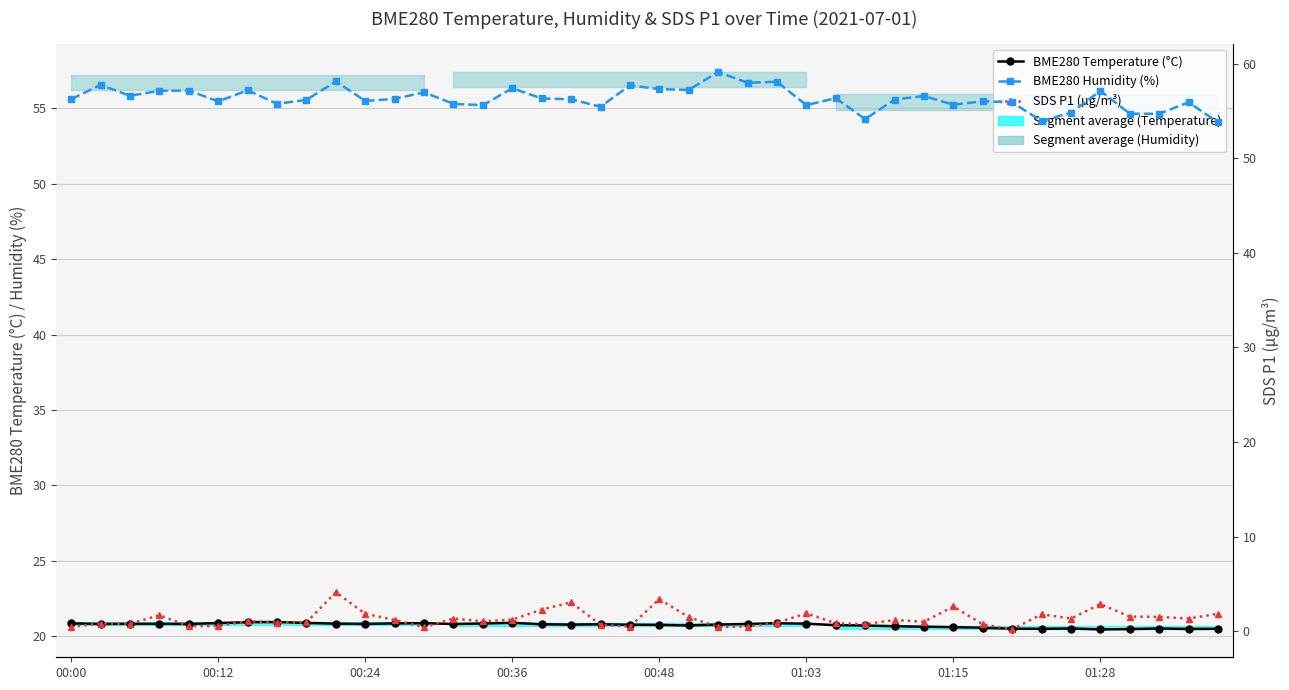

True or false: BME280 Temperature (°C) and BME280 Humidity (%) cross at least once.

False